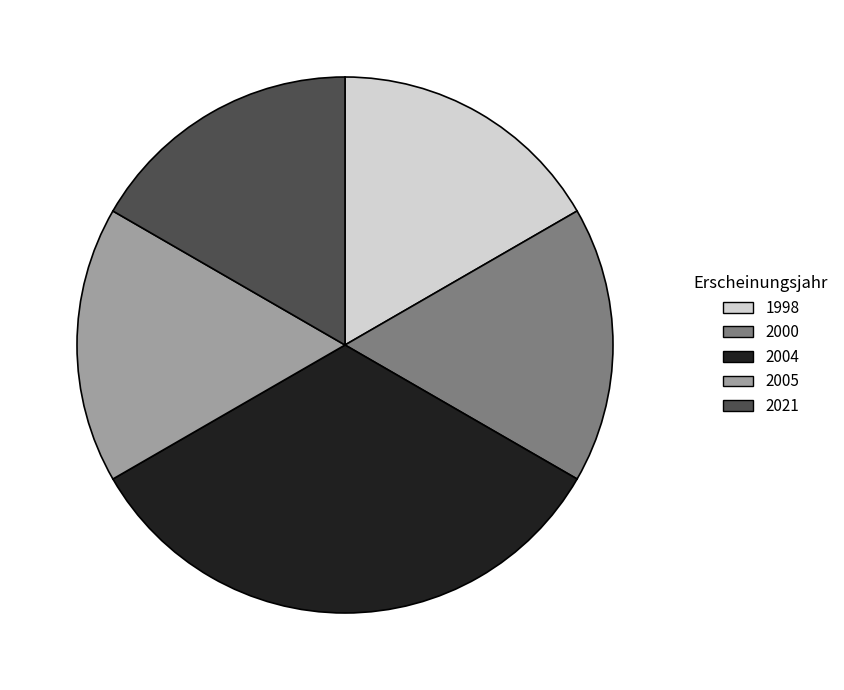

The 1998 slice represents 9% of the pie. True or false?

False